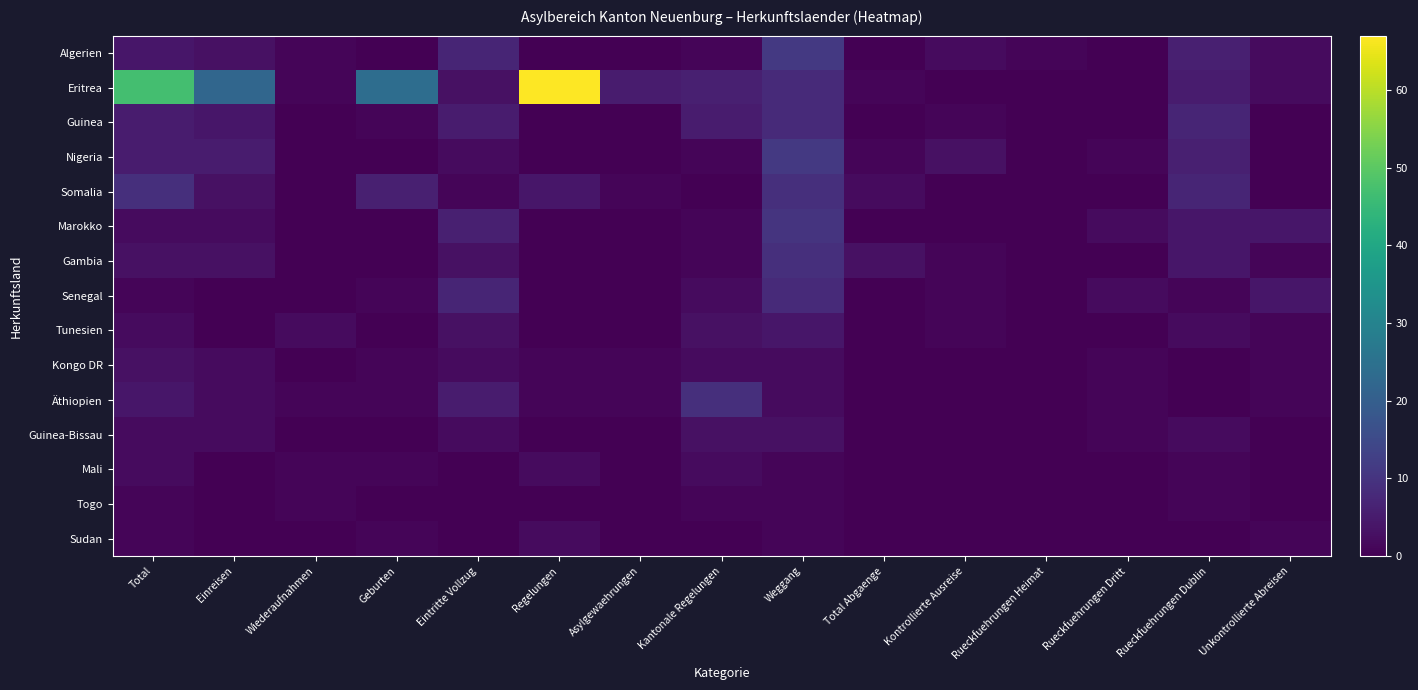

Reading left to right, transcribe all the data shown in this chart.

Algerien: Total=4	Einreisen=3	Wiederaufnahmen=1	Geburten=0	Eintritte Vollzug=7	Regelungen=0	Asylgewaehrungen=0	Kantonale Regelungen=1	Weggang=11	Total Abgaenge=0	Kontrollierte Ausreise=2	Rueckfuehrungen Heimat=1	Rueckfuehrungen Dritt=0	Rueckfuehrungen Dublin=6	Unkontrollierte Abreisen=2
Eritrea: Total=47	Einreisen=22	Wiederaufnahmen=1	Geburten=24	Eintritte Vollzug=3	Regelungen=67	Asylgewaehrungen=5	Kantonale Regelungen=6	Weggang=8	Total Abgaenge=1	Kontrollierte Ausreise=0	Rueckfuehrungen Heimat=0	Rueckfuehrungen Dritt=0	Rueckfuehrungen Dublin=5	Unkontrollierte Abreisen=2
Guinea: Total=5	Einreisen=4	Wiederaufnahmen=0	Geburten=1	Eintritte Vollzug=5	Regelungen=0	Asylgewaehrungen=0	Kantonale Regelungen=5	Weggang=8	Total Abgaenge=0	Kontrollierte Ausreise=1	Rueckfuehrungen Heimat=0	Rueckfuehrungen Dritt=0	Rueckfuehrungen Dublin=7	Unkontrollierte Abreisen=0
Nigeria: Total=5	Einreisen=5	Wiederaufnahmen=0	Geburten=0	Eintritte Vollzug=2	Regelungen=0	Asylgewaehrungen=0	Kantonale Regelungen=1	Weggang=11	Total Abgaenge=1	Kontrollierte Ausreise=3	Rueckfuehrungen Heimat=0	Rueckfuehrungen Dritt=1	Rueckfuehrungen Dublin=6	Unkontrollierte Abreisen=0
Somalia: Total=9	Einreisen=3	Wiederaufnahmen=0	Geburten=6	Eintritte Vollzug=1	Regelungen=4	Asylgewaehrungen=1	Kantonale Regelungen=0	Weggang=9	Total Abgaenge=2	Kontrollierte Ausreise=0	Rueckfuehrungen Heimat=0	Rueckfuehrungen Dritt=0	Rueckfuehrungen Dublin=7	Unkontrollierte Abreisen=0
Marokko: Total=2	Einreisen=2	Wiederaufnahmen=0	Geburten=0	Eintritte Vollzug=6	Regelungen=0	Asylgewaehrungen=0	Kantonale Regelungen=1	Weggang=10	Total Abgaenge=0	Kontrollierte Ausreise=0	Rueckfuehrungen Heimat=0	Rueckfuehrungen Dritt=2	Rueckfuehrungen Dublin=4	Unkontrollierte Abreisen=4
Gambia: Total=3	Einreisen=3	Wiederaufnahmen=0	Geburten=0	Eintritte Vollzug=3	Regelungen=0	Asylgewaehrungen=0	Kantonale Regelungen=1	Weggang=9	Total Abgaenge=3	Kontrollierte Ausreise=1	Rueckfuehrungen Heimat=0	Rueckfuehrungen Dritt=0	Rueckfuehrungen Dublin=4	Unkontrollierte Abreisen=1
Senegal: Total=1	Einreisen=0	Wiederaufnahmen=0	Geburten=1	Eintritte Vollzug=7	Regelungen=0	Asylgewaehrungen=0	Kantonale Regelungen=2	Weggang=8	Total Abgaenge=0	Kontrollierte Ausreise=1	Rueckfuehrungen Heimat=0	Rueckfuehrungen Dritt=2	Rueckfuehrungen Dublin=1	Unkontrollierte Abreisen=4
Tunesien: Total=2	Einreisen=0	Wiederaufnahmen=2	Geburten=0	Eintritte Vollzug=3	Regelungen=0	Asylgewaehrungen=0	Kantonale Regelungen=3	Weggang=4	Total Abgaenge=0	Kontrollierte Ausreise=1	Rueckfuehrungen Heimat=0	Rueckfuehrungen Dritt=0	Rueckfuehrungen Dublin=2	Unkontrollierte Abreisen=1
Kongo DR: Total=3	Einreisen=2	Wiederaufnahmen=0	Geburten=1	Eintritte Vollzug=2	Regelungen=1	Asylgewaehrungen=1	Kantonale Regelungen=2	Weggang=2	Total Abgaenge=0	Kontrollierte Ausreise=0	Rueckfuehrungen Heimat=0	Rueckfuehrungen Dritt=1	Rueckfuehrungen Dublin=0	Unkontrollierte Abreisen=1
Äthiopien: Total=4	Einreisen=2	Wiederaufnahmen=1	Geburten=1	Eintritte Vollzug=5	Regelungen=1	Asylgewaehrungen=1	Kantonale Regelungen=9	Weggang=2	Total Abgaenge=0	Kontrollierte Ausreise=0	Rueckfuehrungen Heimat=0	Rueckfuehrungen Dritt=1	Rueckfuehrungen Dublin=0	Unkontrollierte Abreisen=1
Guinea-Bissau: Total=2	Einreisen=2	Wiederaufnahmen=0	Geburten=0	Eintritte Vollzug=2	Regelungen=0	Asylgewaehrungen=0	Kantonale Regelungen=3	Weggang=3	Total Abgaenge=0	Kontrollierte Ausreise=0	Rueckfuehrungen Heimat=0	Rueckfuehrungen Dritt=1	Rueckfuehrungen Dublin=2	Unkontrollierte Abreisen=0
Mali: Total=2	Einreisen=0	Wiederaufnahmen=1	Geburten=1	Eintritte Vollzug=0	Regelungen=2	Asylgewaehrungen=0	Kantonale Regelungen=2	Weggang=1	Total Abgaenge=0	Kontrollierte Ausreise=0	Rueckfuehrungen Heimat=0	Rueckfuehrungen Dritt=0	Rueckfuehrungen Dublin=1	Unkontrollierte Abreisen=0
Togo: Total=1	Einreisen=0	Wiederaufnahmen=1	Geburten=0	Eintritte Vollzug=0	Regelungen=0	Asylgewaehrungen=0	Kantonale Regelungen=1	Weggang=1	Total Abgaenge=0	Kontrollierte Ausreise=0	Rueckfuehrungen Heimat=0	Rueckfuehrungen Dritt=0	Rueckfuehrungen Dublin=1	Unkontrollierte Abreisen=0
Sudan: Total=1	Einreisen=0	Wiederaufnahmen=0	Geburten=1	Eintritte Vollzug=0	Regelungen=2	Asylgewaehrungen=0	Kantonale Regelungen=0	Weggang=1	Total Abgaenge=0	Kontrollierte Ausreise=0	Rueckfuehrungen Heimat=0	Rueckfuehrungen Dritt=0	Rueckfuehrungen Dublin=0	Unkontrollierte Abreisen=1